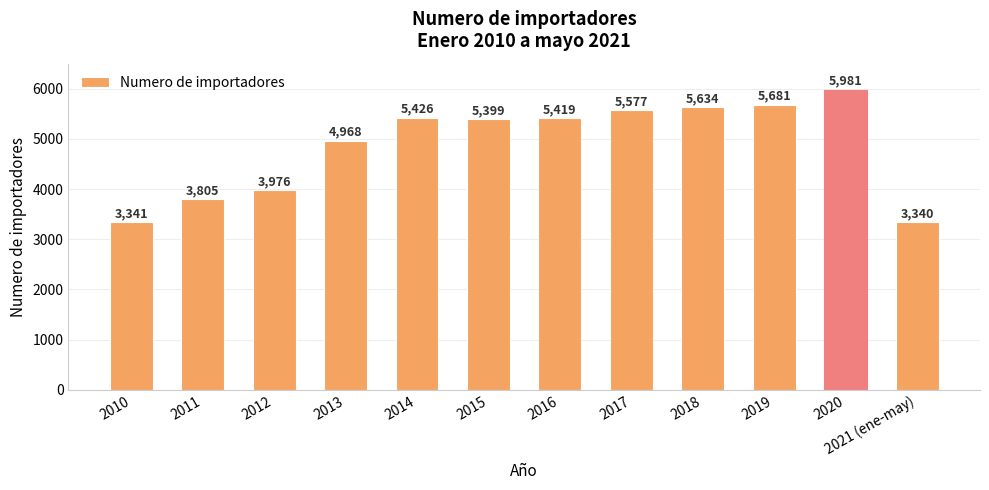

What is the difference between the maximum and second lowest values?

2640